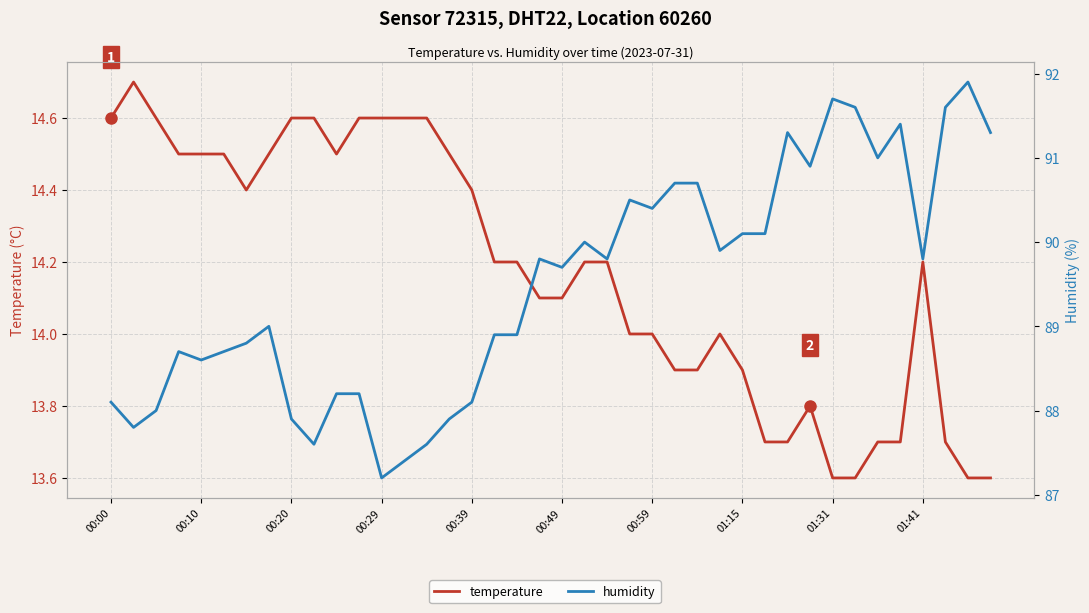

What is the difference between the second highest and second lowest values in the humidity series?

4.3